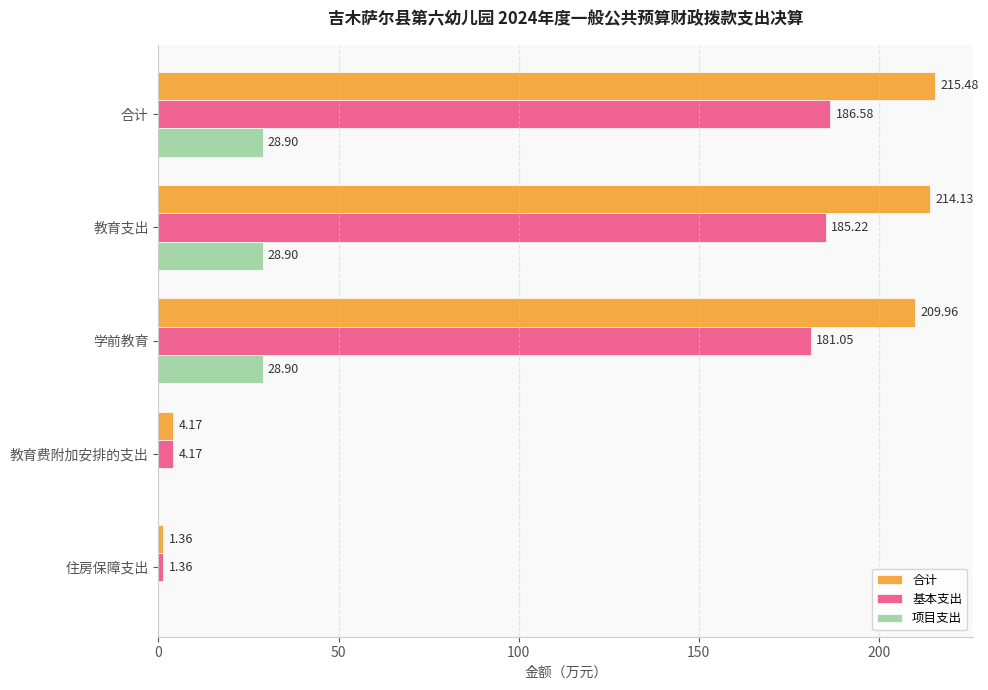

Which series has the largest total across all categories?

合计